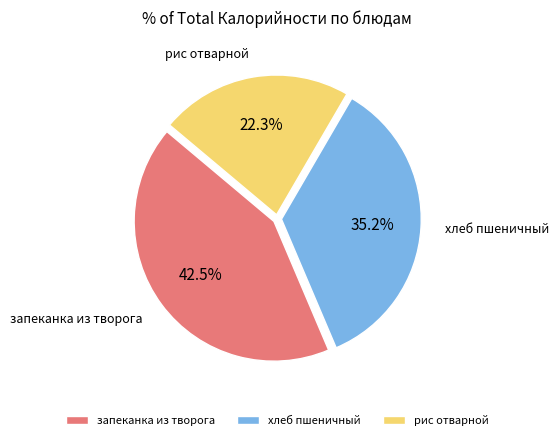

Approximately how many times larger is the value at запеканка из творога compared to рис отварной?

1.9